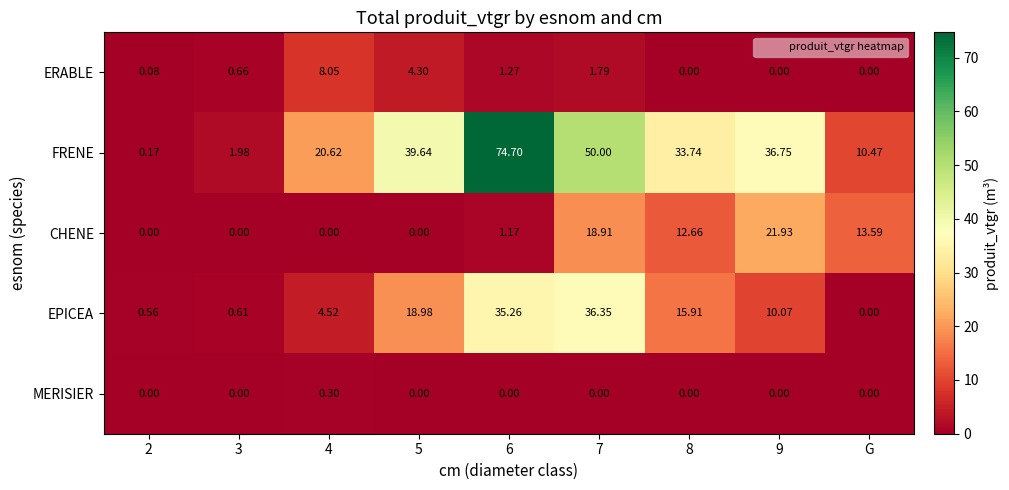

At how many categories does at least one series exceed 19?

6